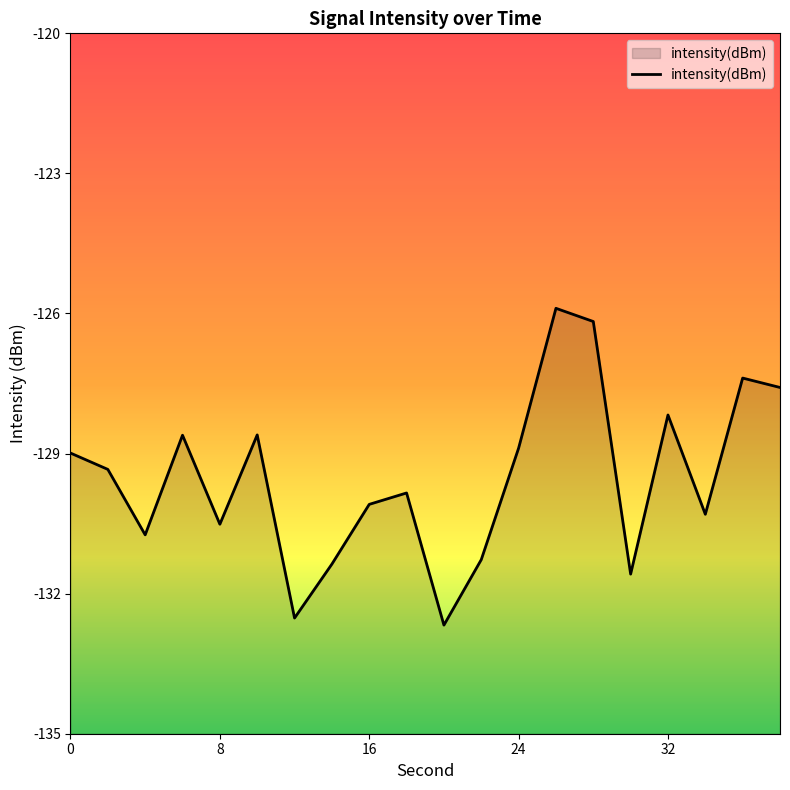

The value at 30 is -186.3. True or false?

False